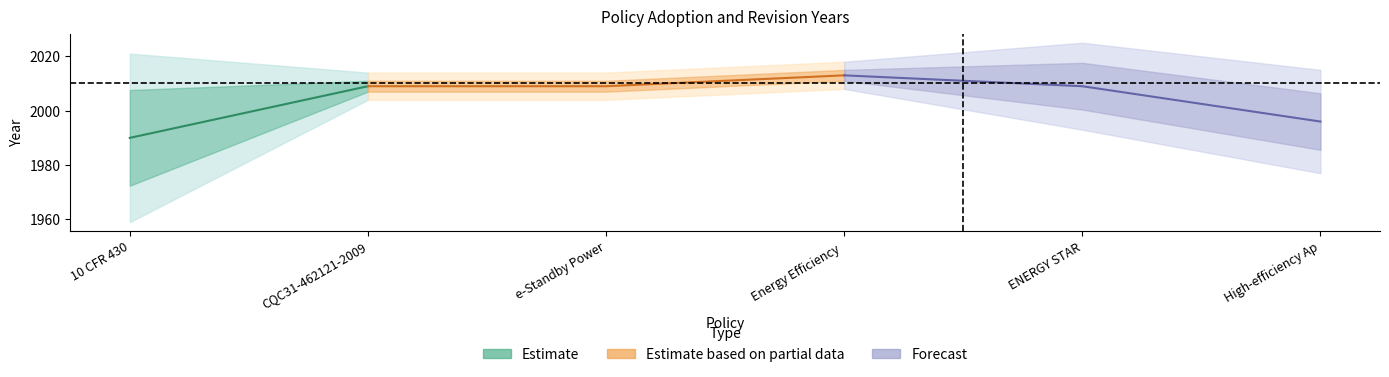

What is the difference between the maximum and minimum values in the Adopted series?

23